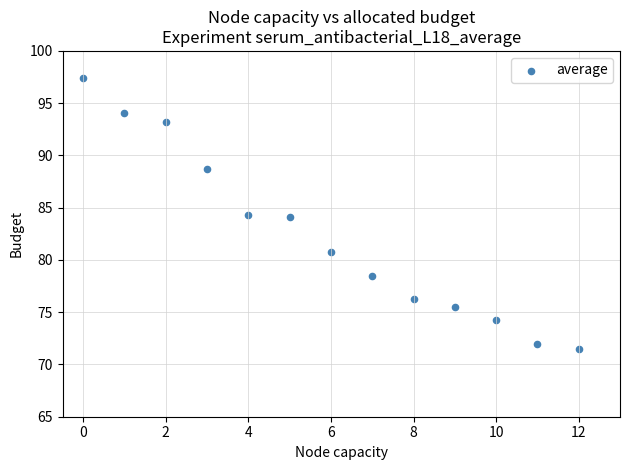

What is the range of Y values (max minus min)?

25.9